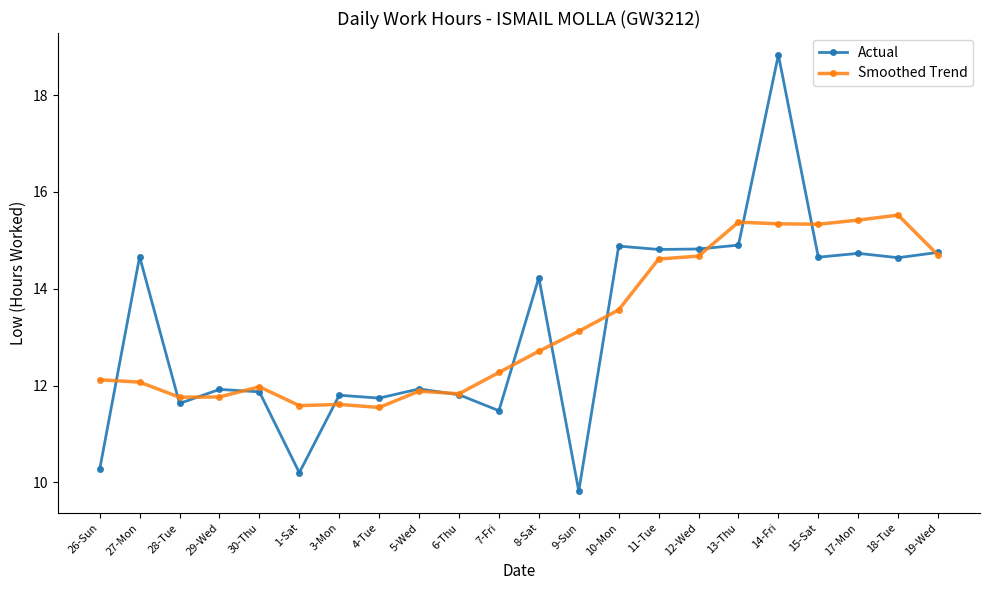

The Actual series shows 5.6 at 8-Sat. True or false?

False